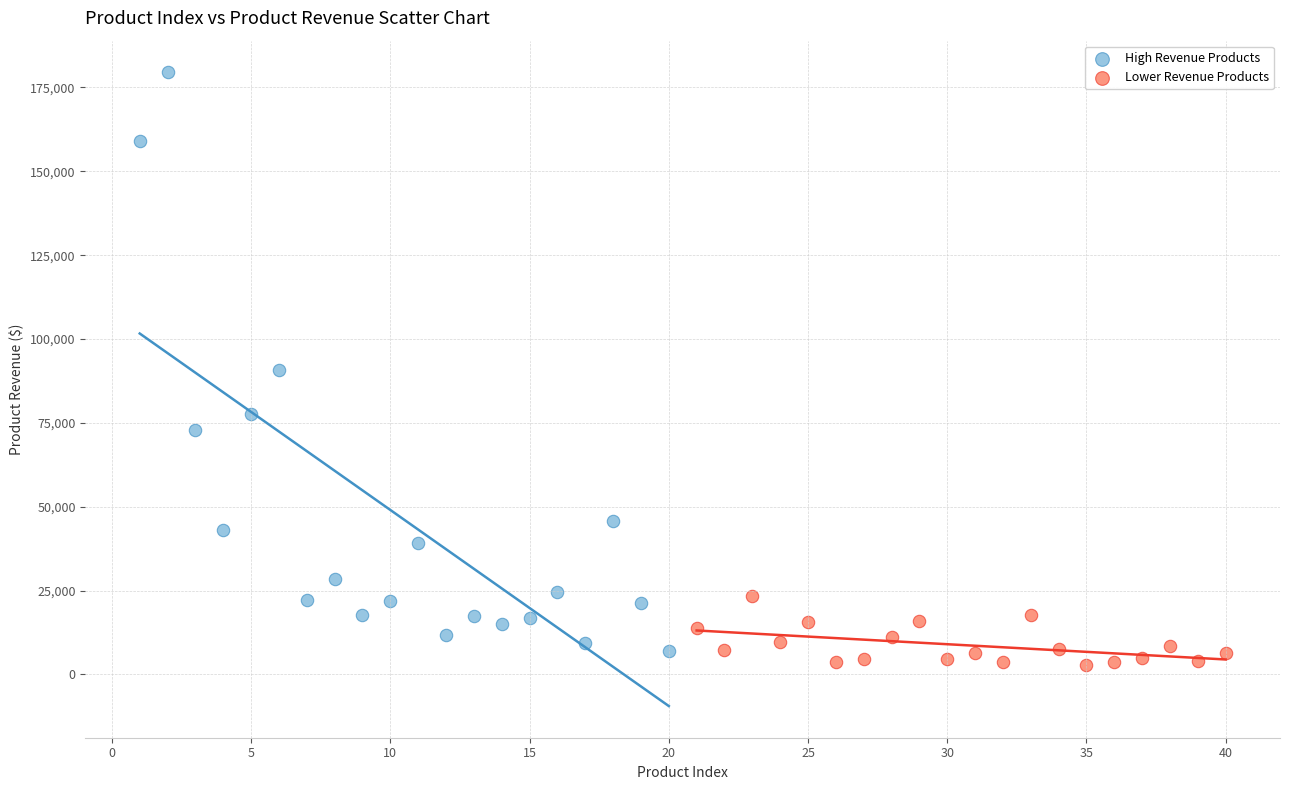

Which series reaches the maximum Y coordinate?

High Revenue Products